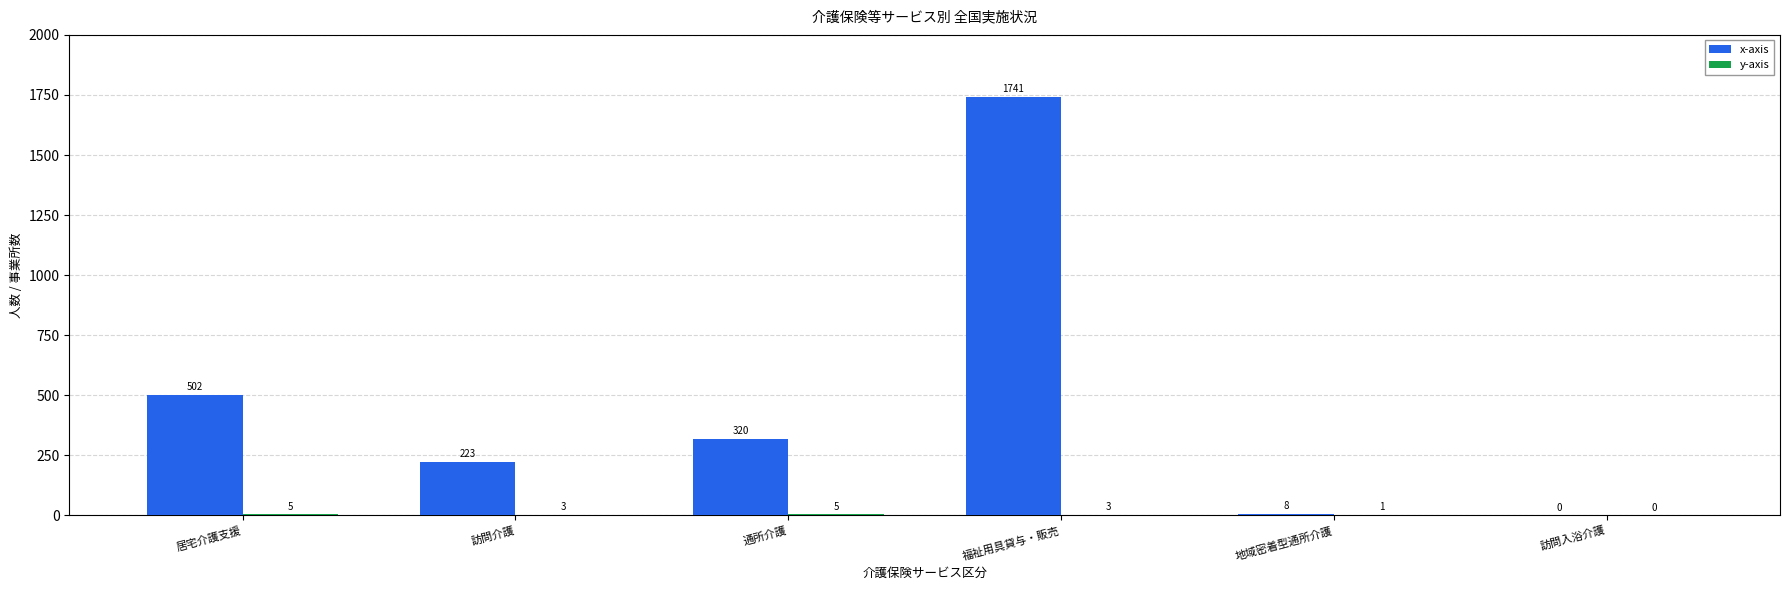

Where is x-axis nearest to the value 870?

居宅介護支援